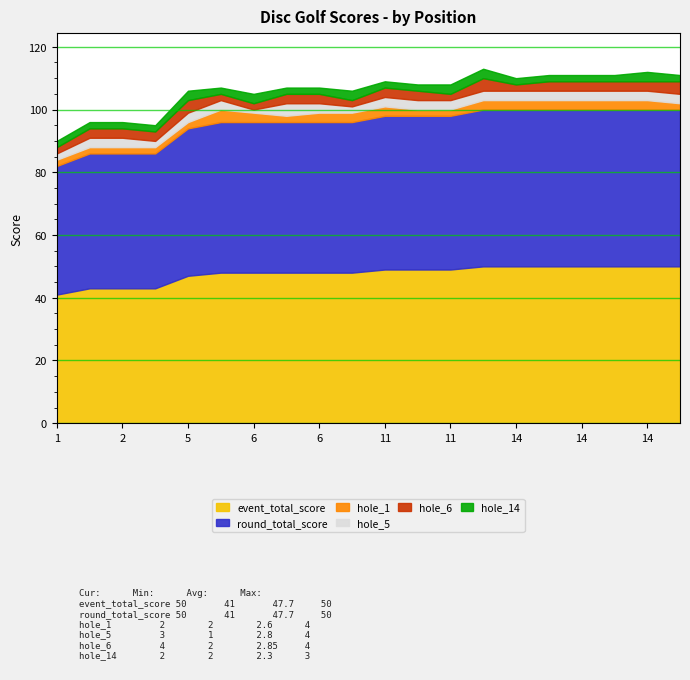

True or false: hole_5 has a value of 3 at 14.

True